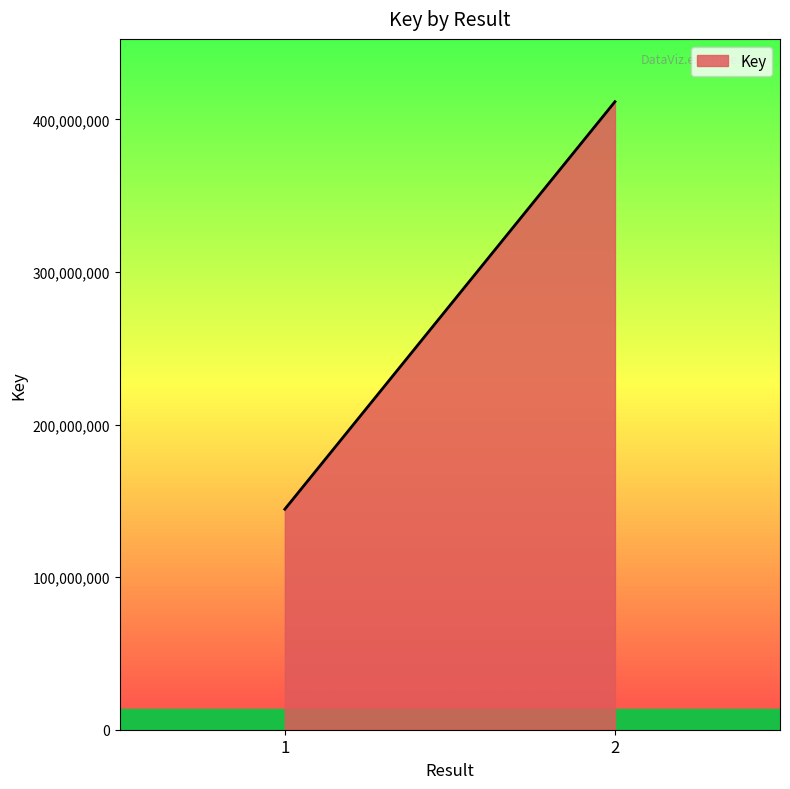

What is the smallest value displayed?

144543808